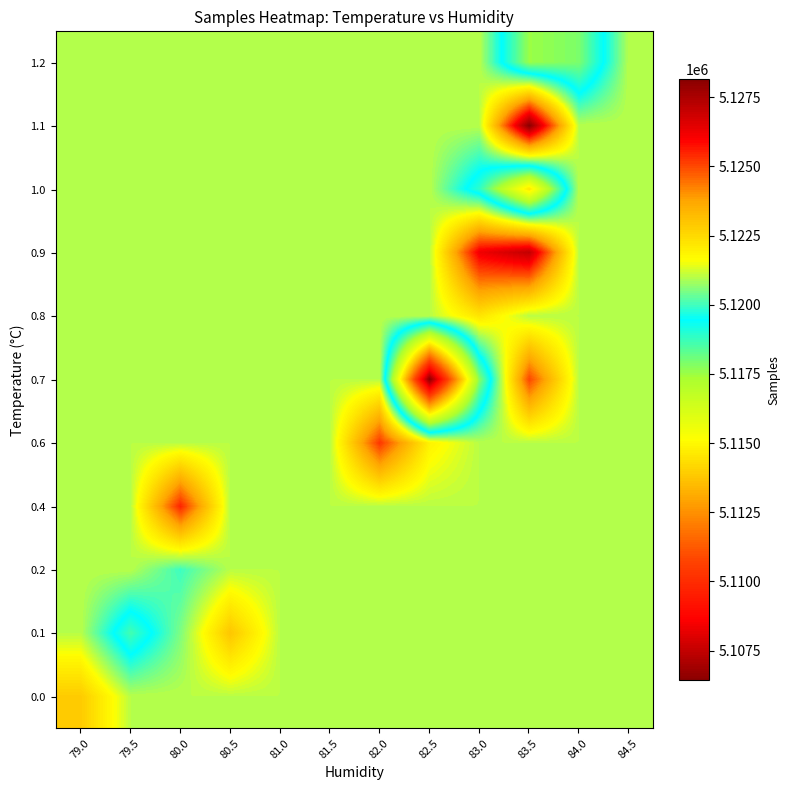

At how many categories does at least one series exceed 5111836?

12